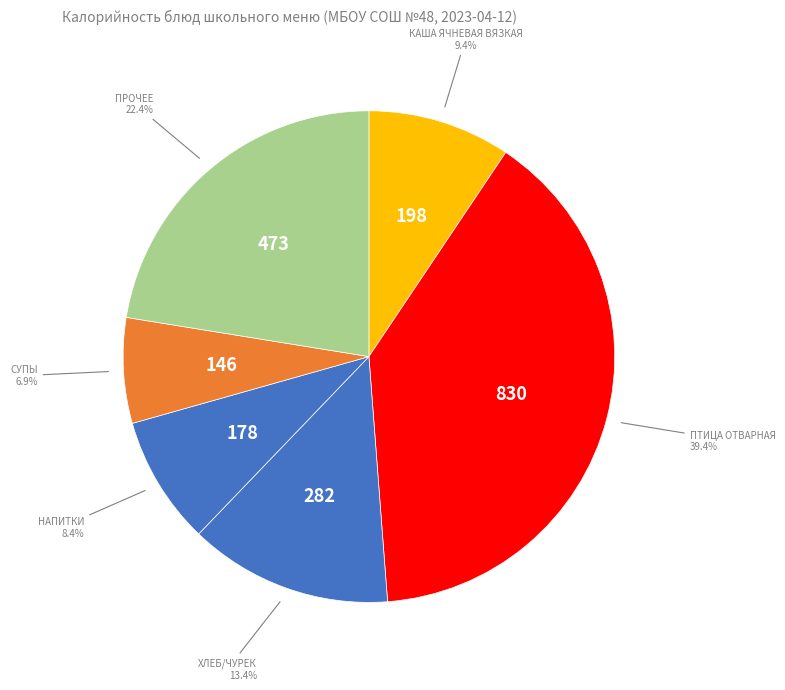

How many slices are in this pie chart?

6